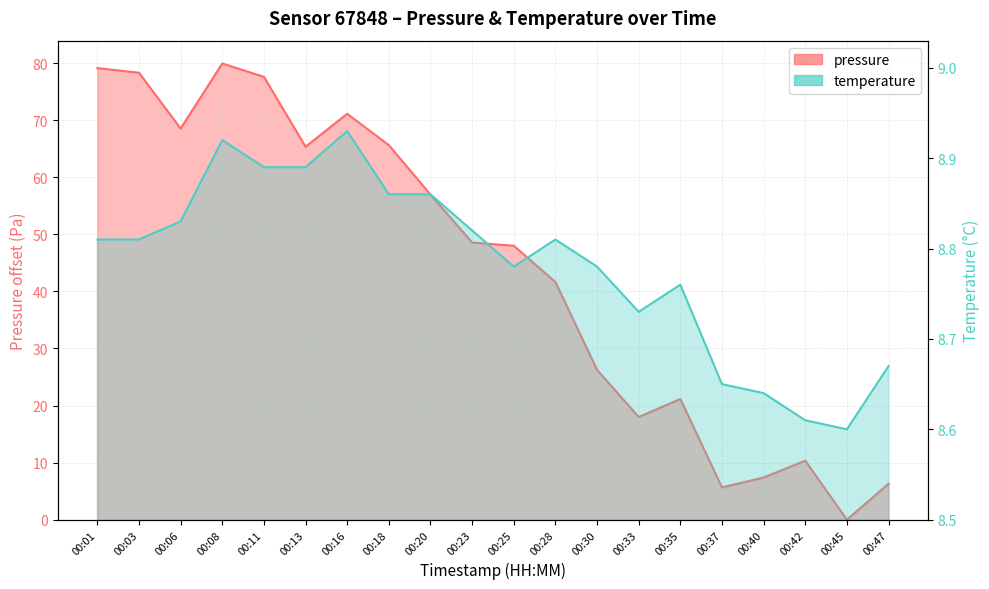

What is the sum of the pressure values at 00:33 and 00:40?

25.4